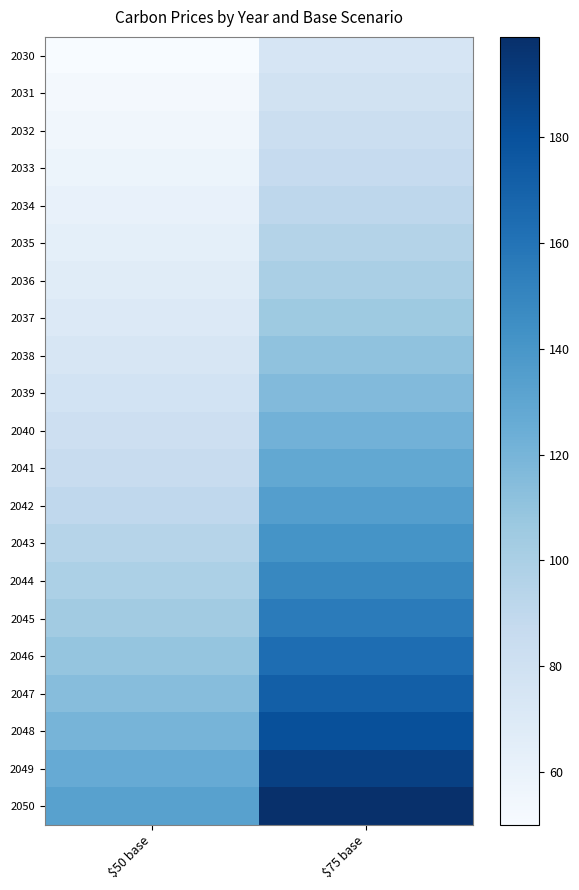

What is the difference between the highest and lowest values at $75 base?

124.0